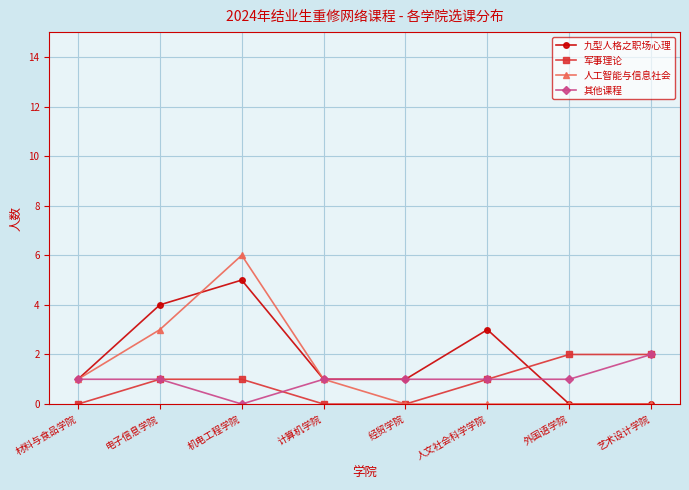

True or false: 九型人格之职场心理 has a value of 1 at 计算机学院.

True